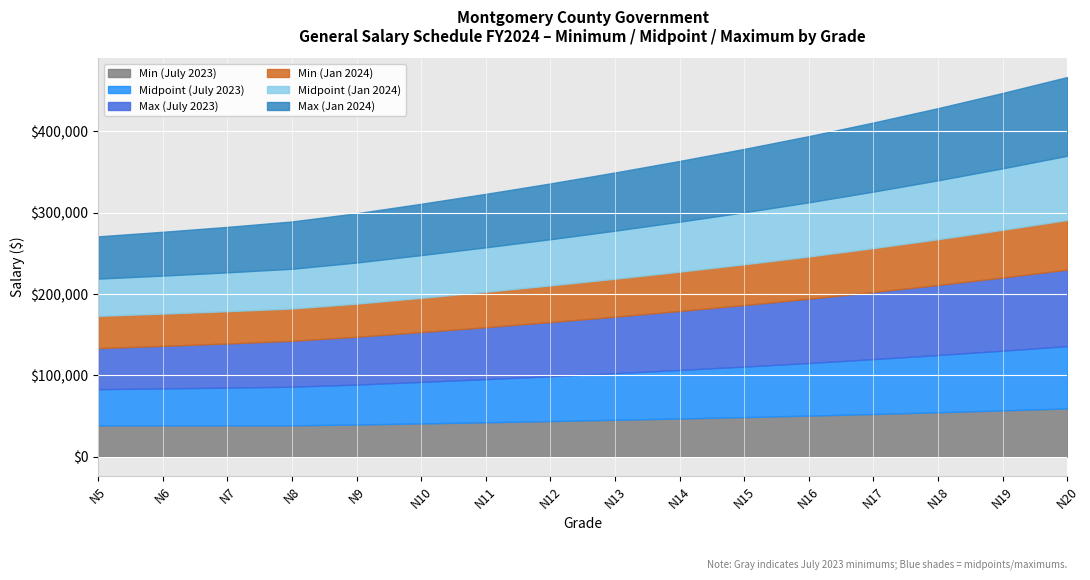

How many data points does each series have?

16